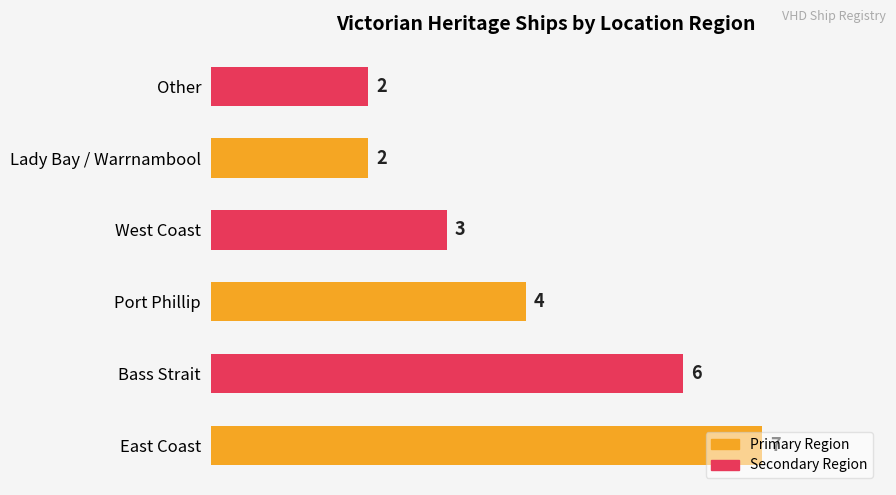

At which label is the value closest to 4?

Port Phillip